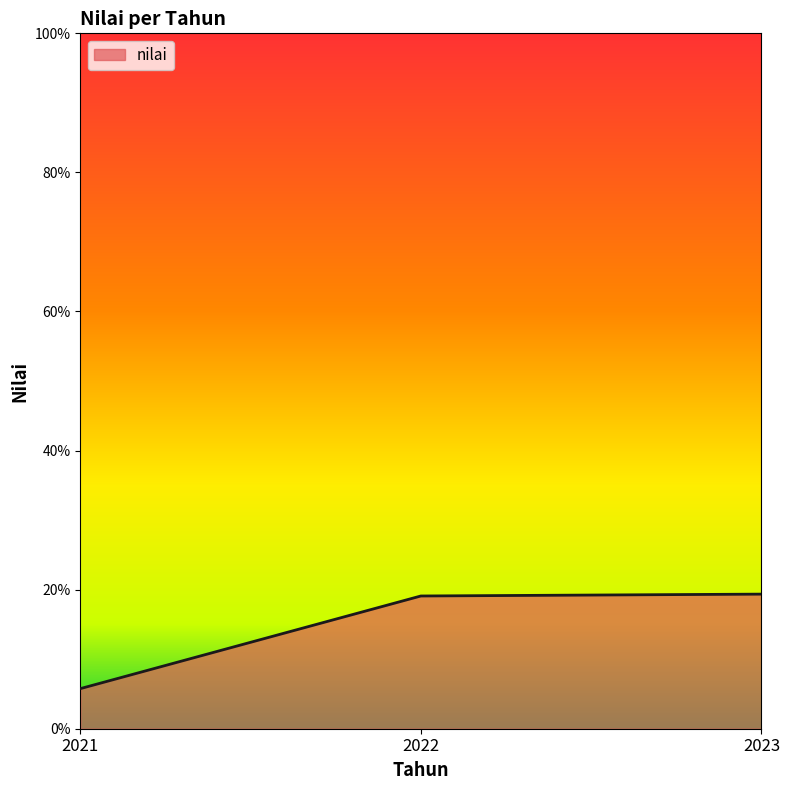

True or false: the data shows 5.8 at 2021.

True